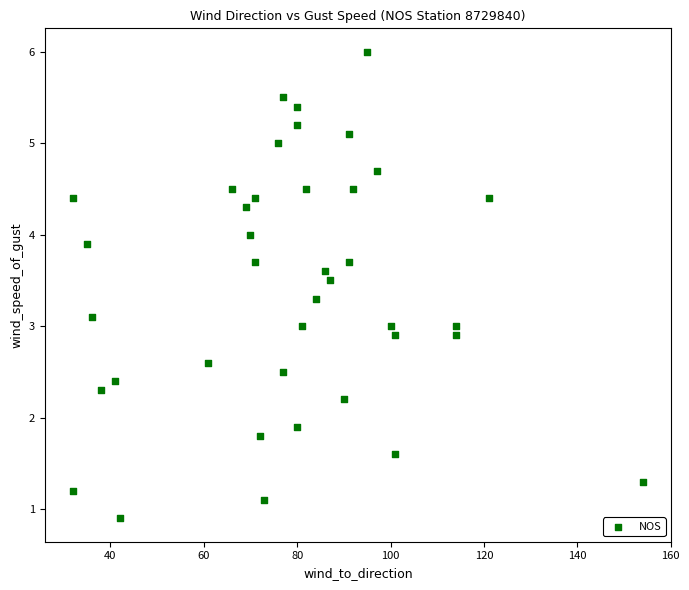

What is the range of Y values (max minus min)?

5.1